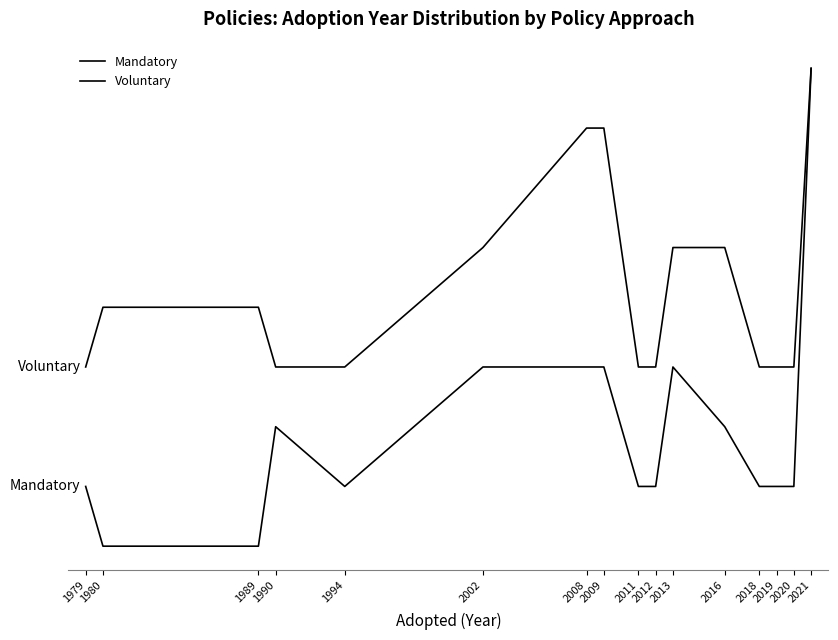

Reading left to right, what are all the values shown in this chart?

Mandatory: 1979=1	1980=0	1989=0	1990=2	1994=1	2002=3	2008=3	2009=3	2011=1	2012=1	2013=3	2016=2	2018=1	2019=1	2020=1	2021=8
Voluntary: 1979=3	1980=4	1989=4	1990=3	1994=3	2002=5	2008=7	2009=7	2011=3	2012=3	2013=5	2016=5	2018=3	2019=3	2020=3	2021=8